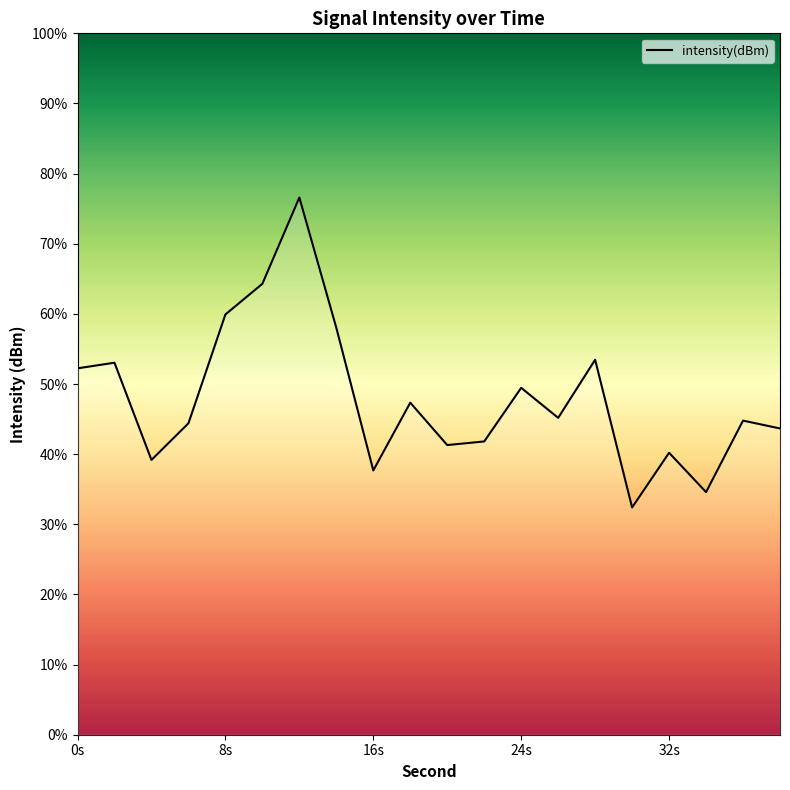

How many interior local peaks (higher than both neighbors) does the data have?

7